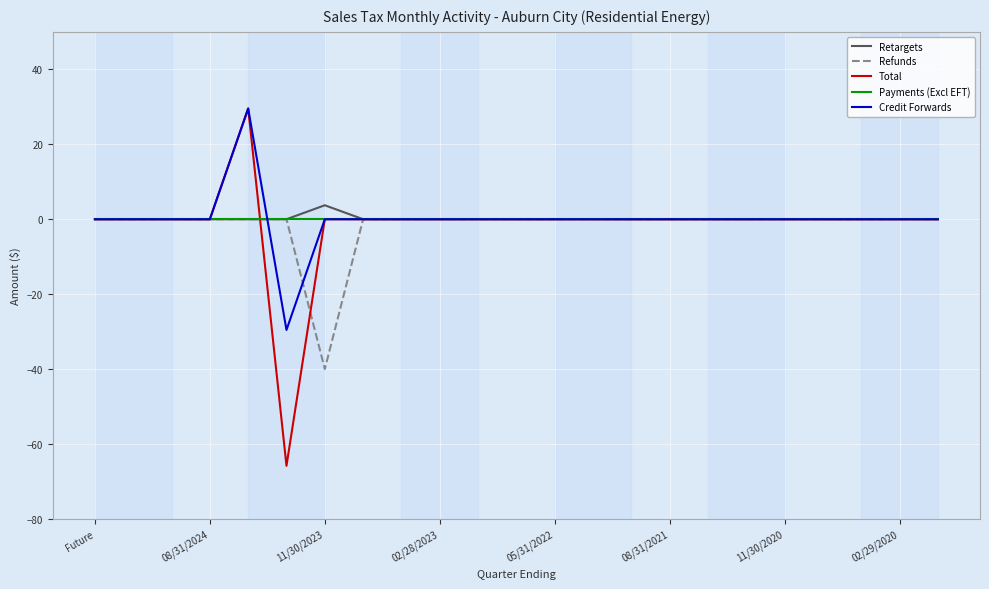

What are all the series names shown in the legend?

Retargets, Refunds, Total, Payments (Excl EFT), Credit Forwards